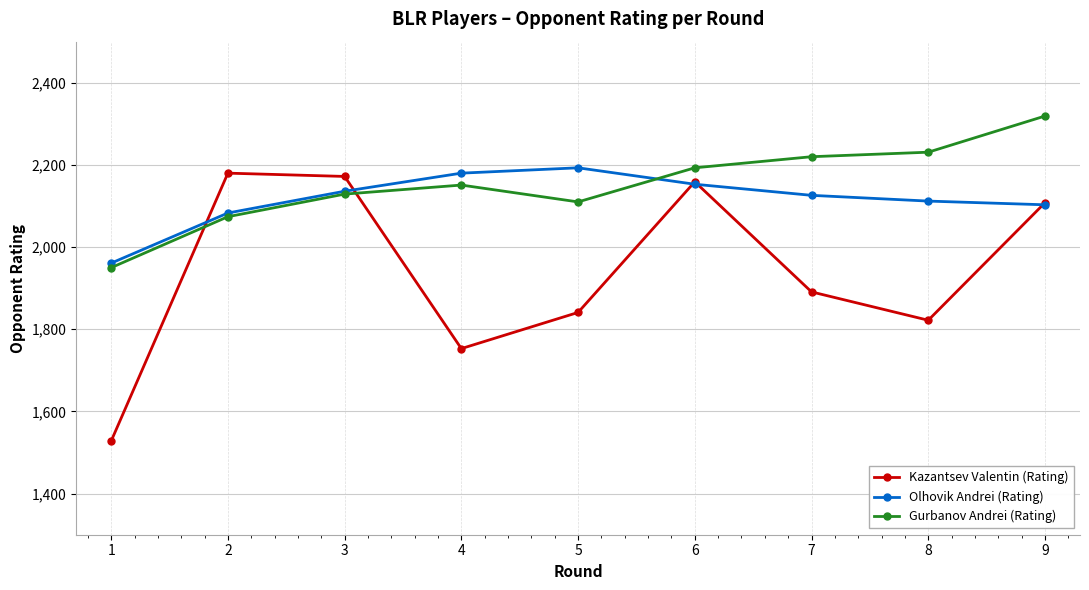

What is the maximum value shown in the chart?

2319